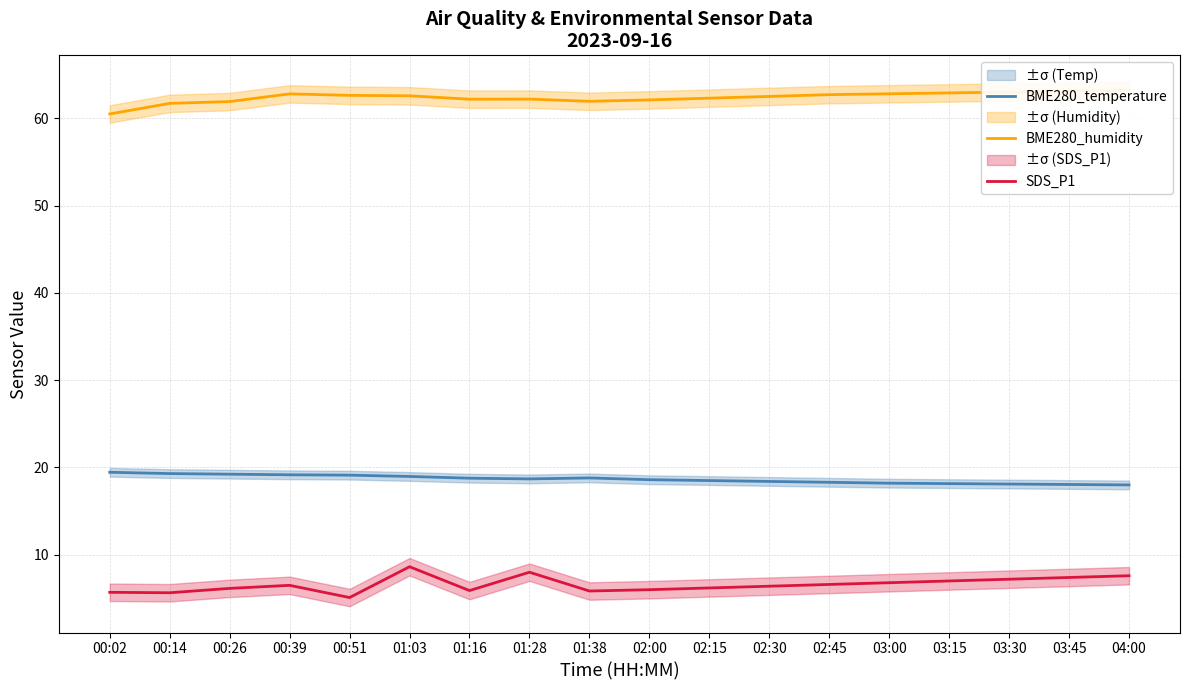

Is it true that BME280_humidity equals 62.9 at 03:15?

True